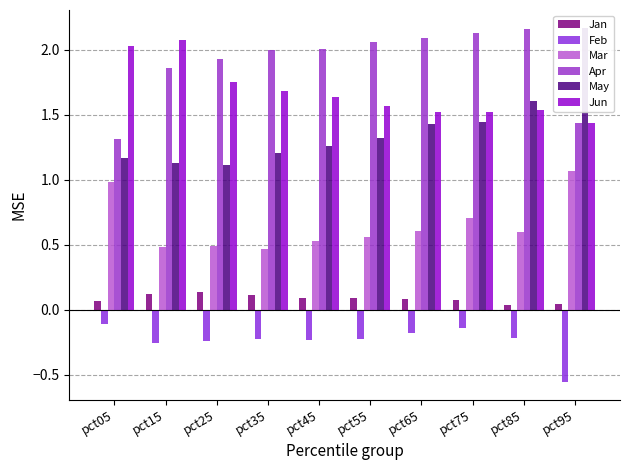

What is the sum of the Jun values at pct75 and pct45?

3.2